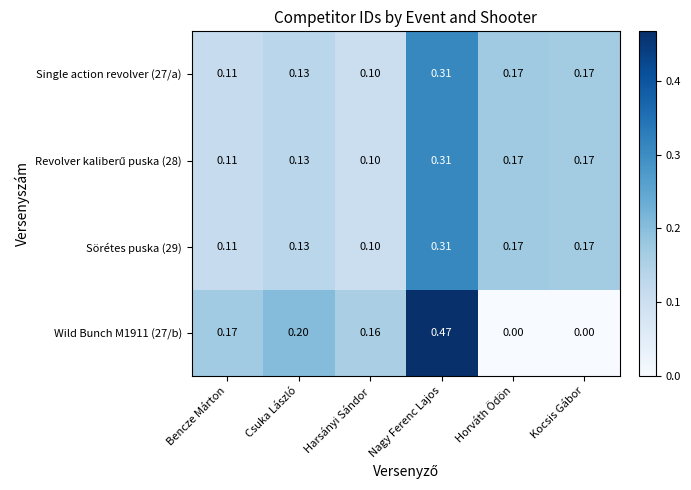

Which label corresponds to the largest value in the chart?

Nagy Ferenc Lajos